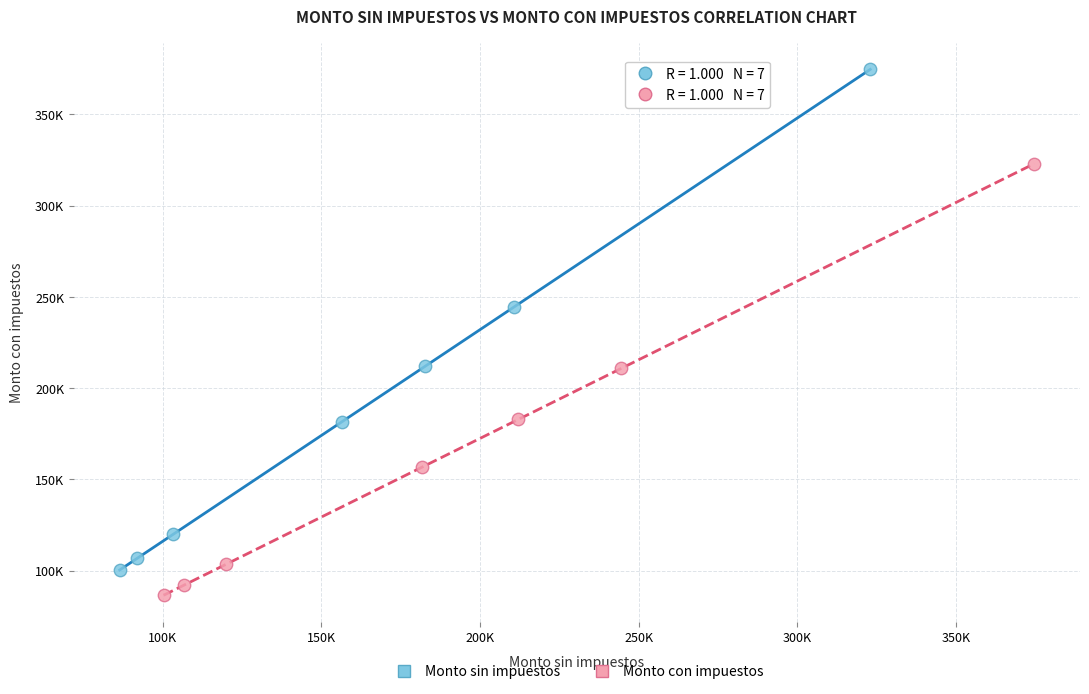

Which series contains the highest Y value?

Monto sin impuestos